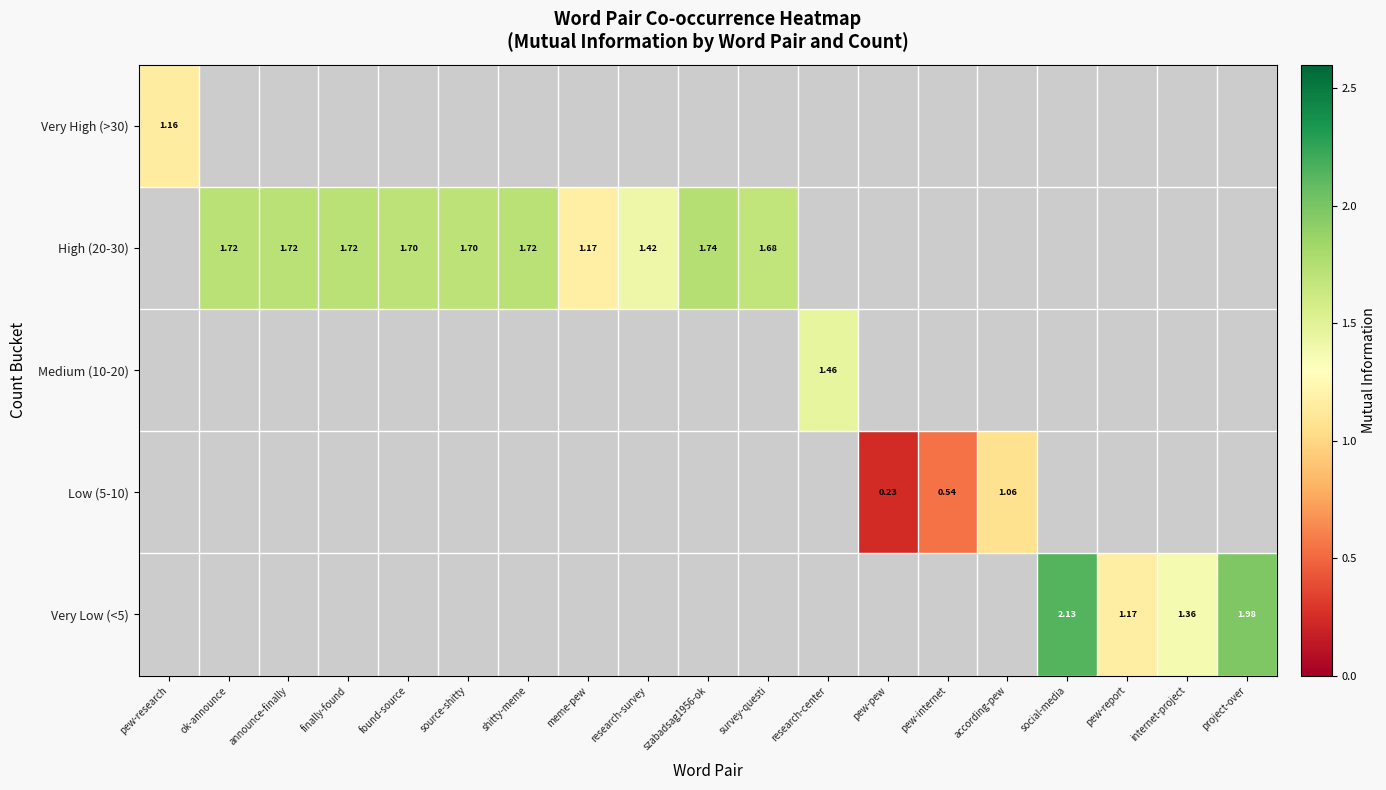

The value of High (20-30) at announce-finally is 1.7. True or false?

True